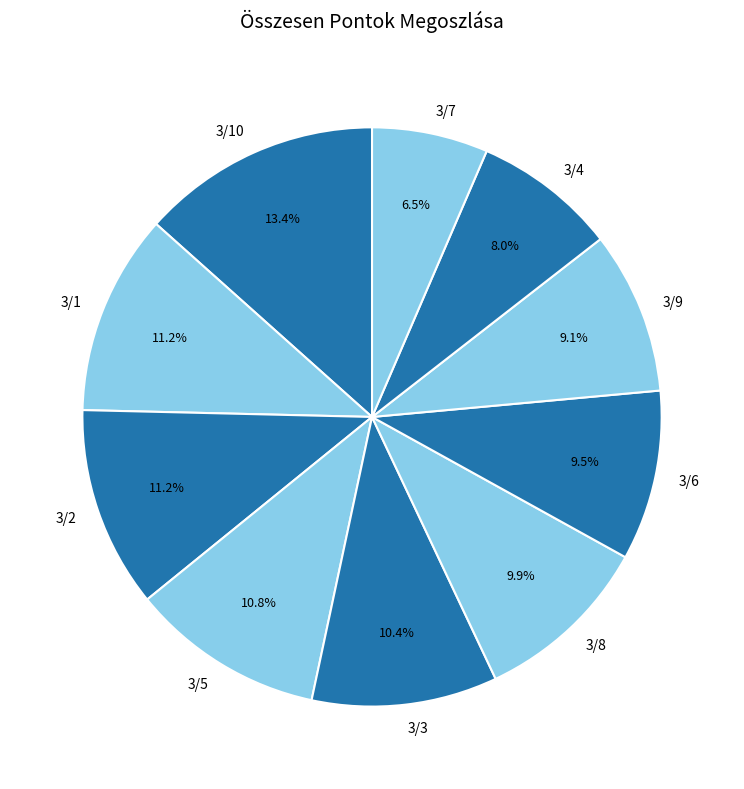

How many slices are in this pie chart?

10